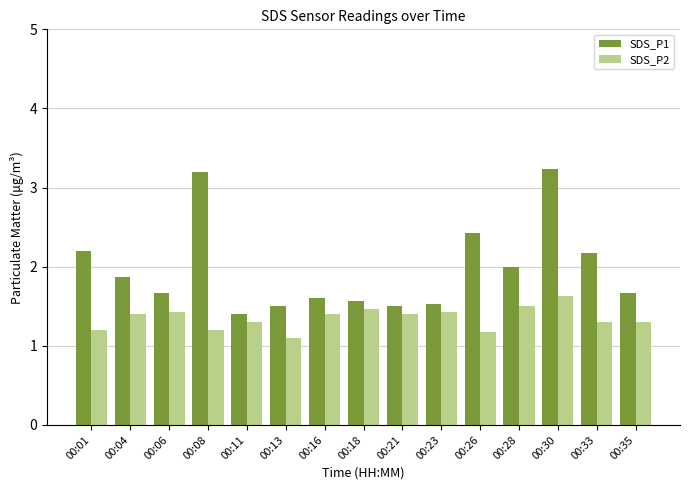

Rank the series by their average value, from highest to lowest.

SDS_P1, SDS_P2